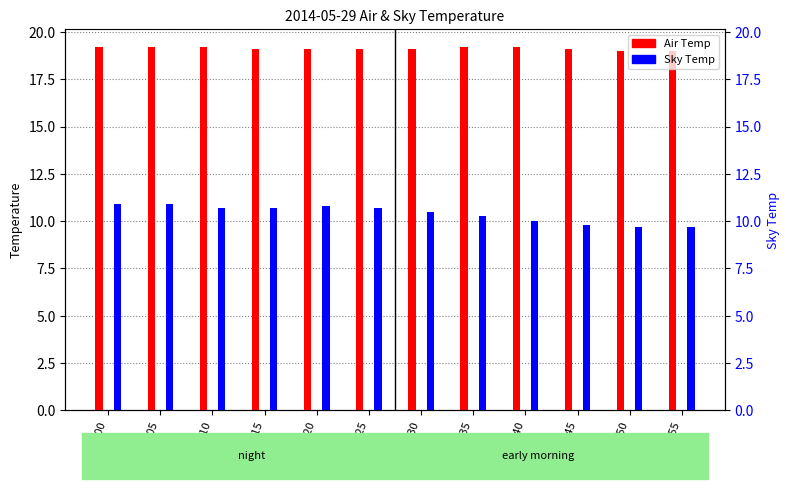

True or false: Sky Temp has a value of 3.2 at 00:45.

False